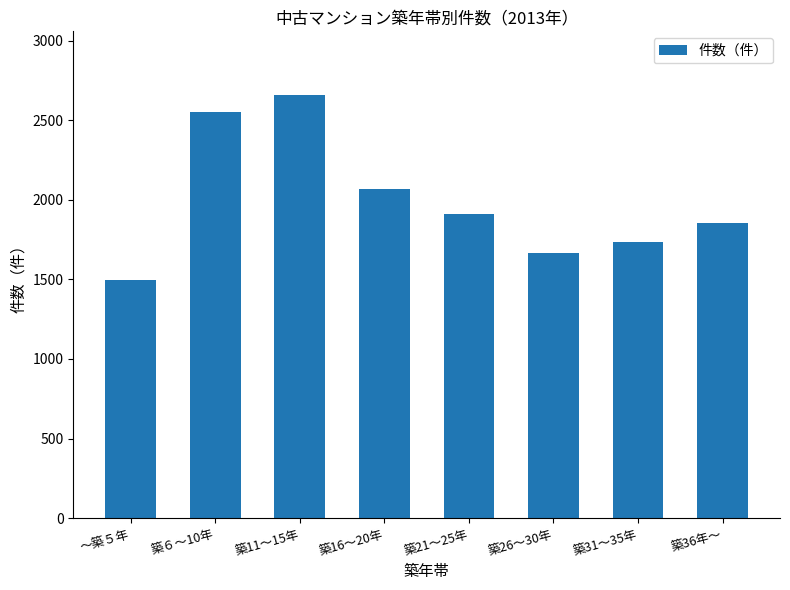

Are the bars grouped side by side (vs. stacked)?

No